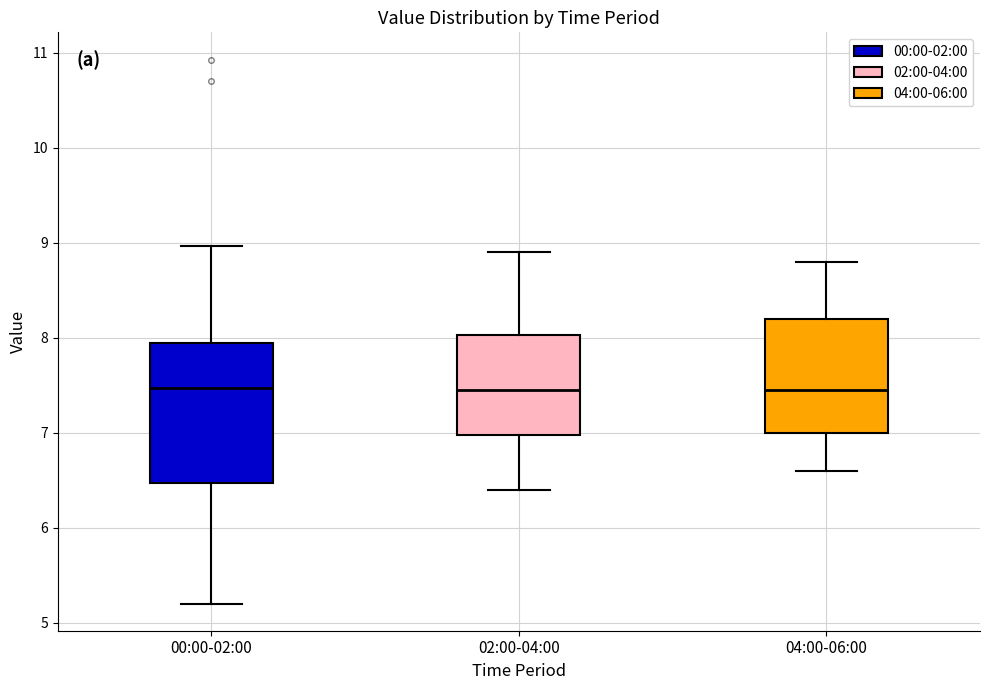

Reading left to right, transcribe this box plot: for each box, give where its median line is, the range the box spans, and where its two whiskers end, as read against the y-axis. The values are not printed on the chart, so give them approximately, as read against the axis.

00:00-02:00: median 7.5, box 6.5 to 7.9, whiskers 5.2 to 9.0
02:00-04:00: median 7.5, box 7.0 to 8.0, whiskers 6.4 to 8.9
04:00-06:00: median 7.5, box 7.0 to 8.2, whiskers 6.6 to 8.8